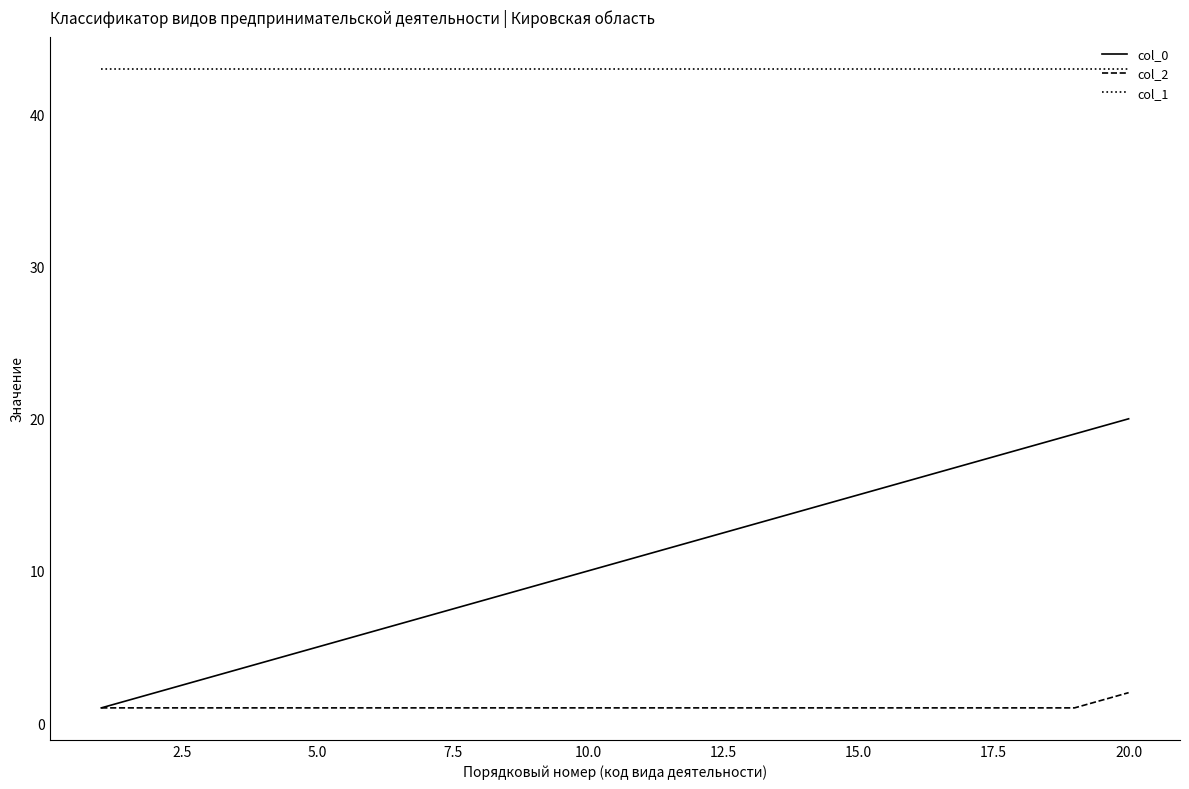

Which series has the widest spread of values?

col_0